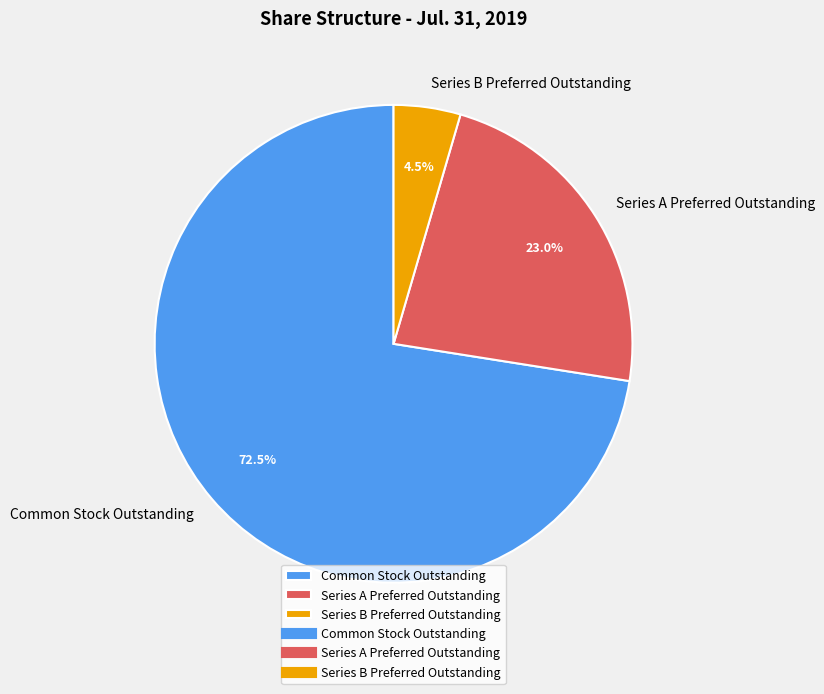

What percentage do Series A Preferred Outstanding and Common Stock Outstanding together represent?

95.5%